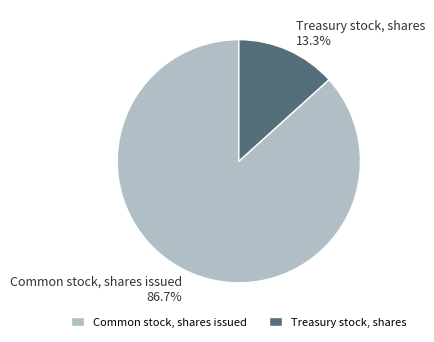

To the nearest percent, what is the difference between the Treasury stock, shares and Common stock, shares issued slice percentages?

73%